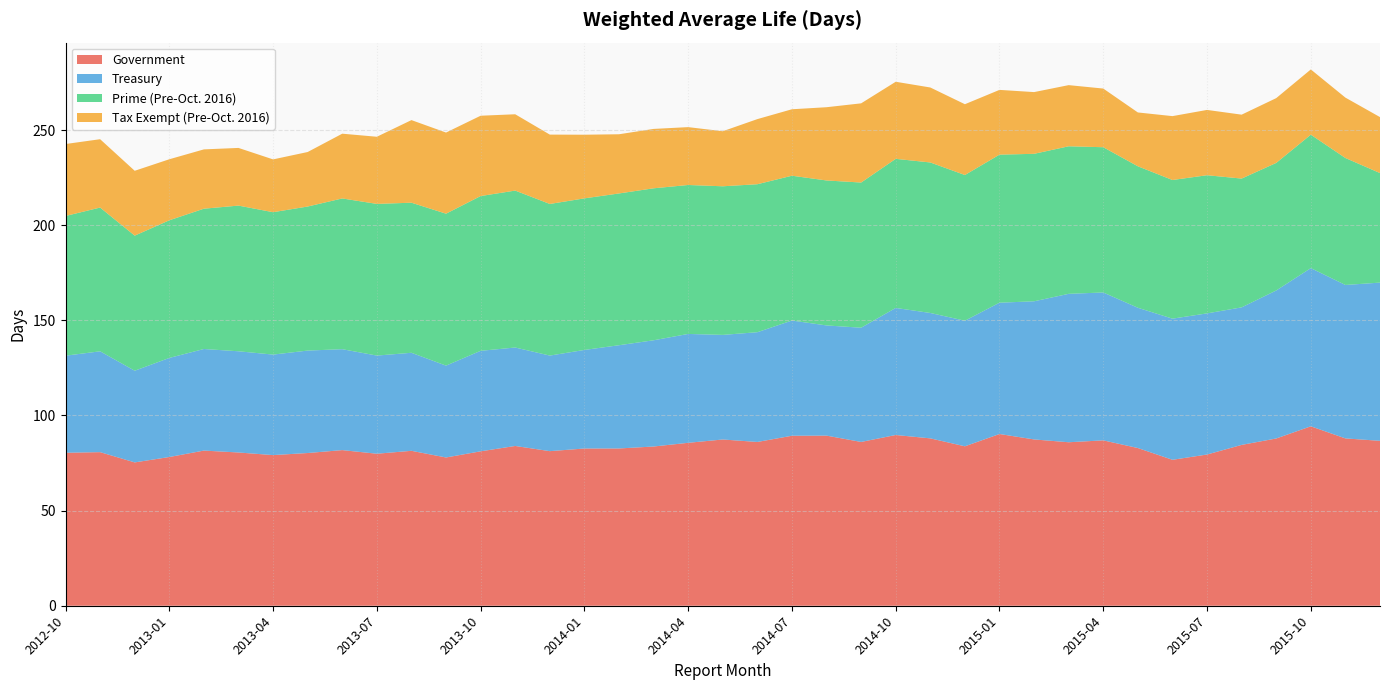

Reading left to right, list all the values displayed in this chart.

Government: 80.4	80.7	75.3	78.2	81.5	80.5	79.2	80.3	81.8	79.9	81.4	77.9	81.2	84.0	81.2	82.6	82.7	83.7	85.6	87.4	86.1	89.3	89.4	86.1	89.7	88.0	83.8	90.2	87.4	85.9	86.9	82.9	76.7	79.5	84.5	87.9	94.3	87.9	86.7
Treasury: 51.0	53.0	48.2	52.1	53.4	53.2	52.8	53.8	53.0	51.6	51.5	48.3	52.8	51.7	50.2	51.8	54.3	55.8	57.2	55.0	57.7	60.5	57.9	60.0	66.8	65.9	66.0	69.0	72.6	78.0	77.7	73.7	74.2	74.2	72.3	77.8	83.1	80.6	83.2
Prime (Pre-Oct. 2016): 73.4	75.5	71.0	72.3	73.7	76.6	74.8	75.7	79.2	79.7	78.9	79.8	81.3	82.5	79.7	79.7	79.8	79.9	78.3	78.1	77.8	76.1	76.2	76.3	78.3	79.1	76.6	77.8	77.5	77.5	76.3	74.3	72.9	72.6	67.7	67.0	70.1	66.7	57.6
Tax Exempt (Pre-Oct. 2016): 37.8	35.9	34.1	32.1	31.2	30.3	27.8	28.6	34.0	35.3	43.4	42.6	42.2	40.1	36.5	33.5	31.1	31.2	30.4	28.9	34.2	34.9	38.5	41.6	40.5	39.4	37.2	34.0	32.4	32.1	30.8	28.3	33.6	34.3	33.6	34.0	34.3	31.7	29.4